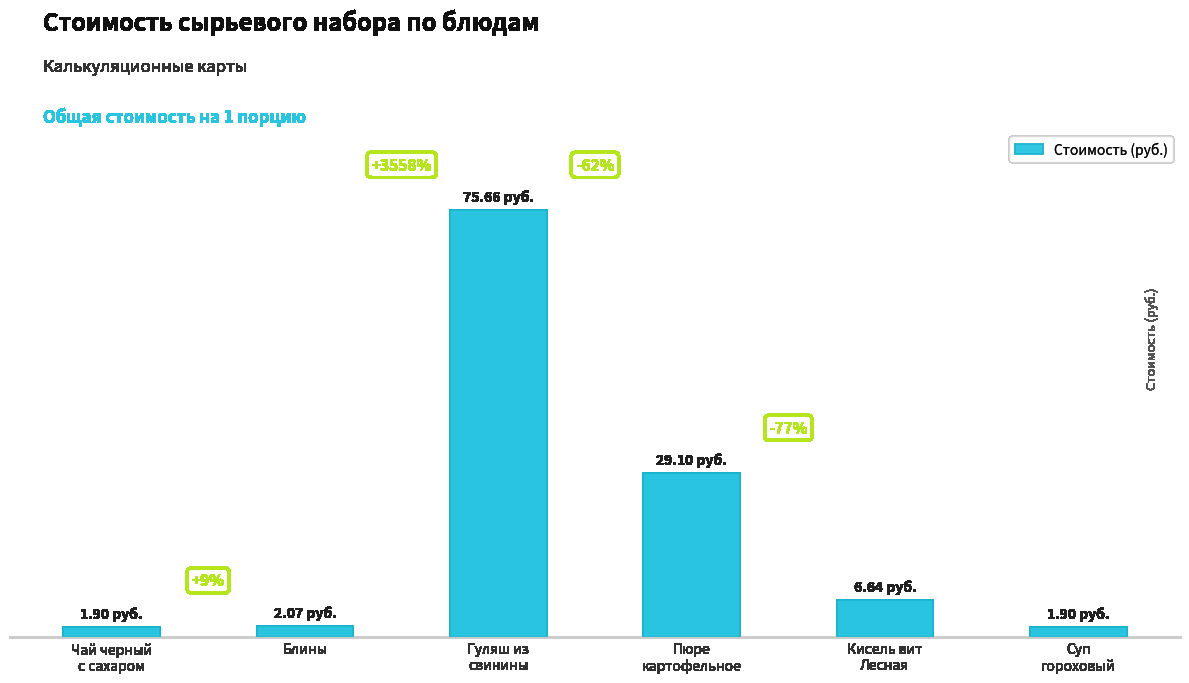

Does the chart contain any negative values?

No